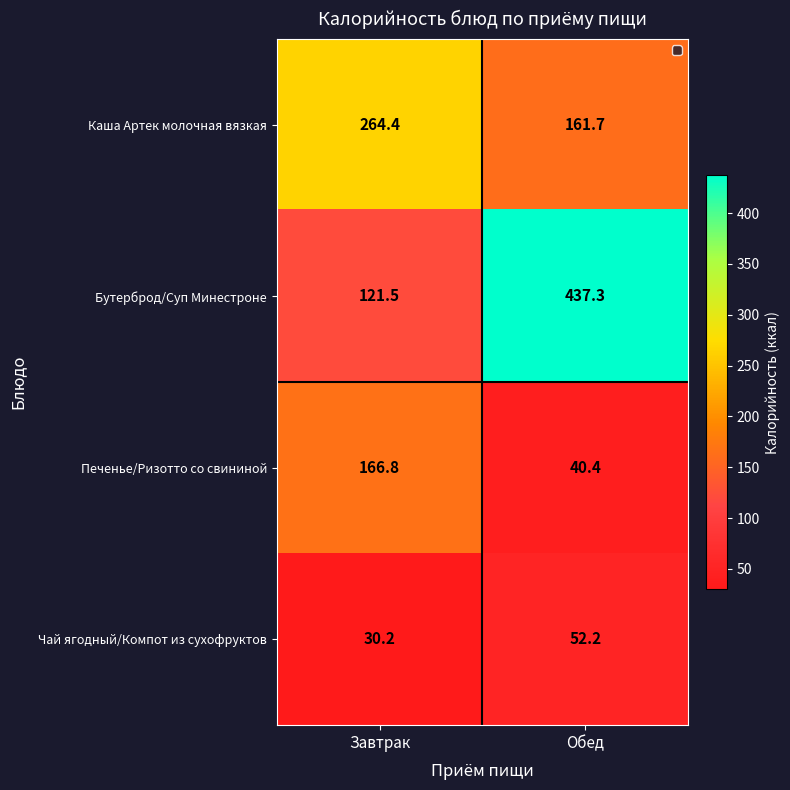

Count the number of data series in this chart.

4